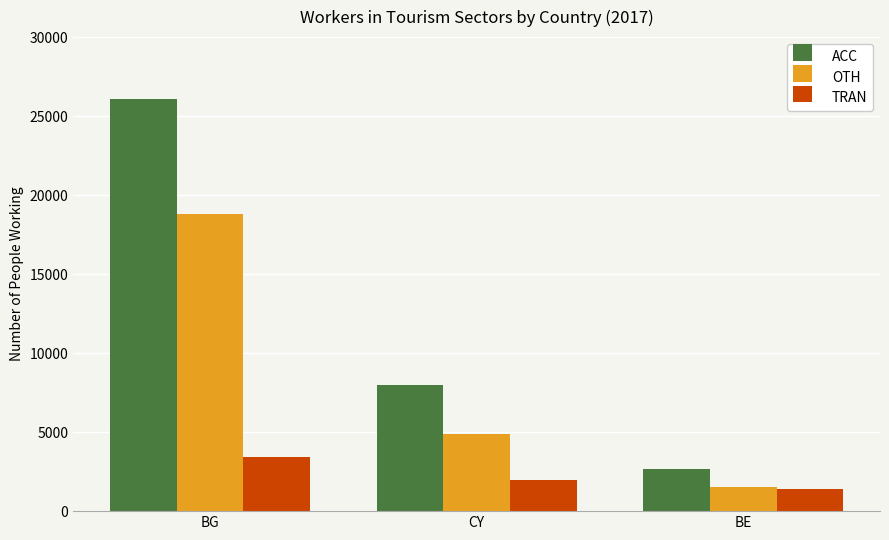

What is the average value of the OTH series?

8421.1